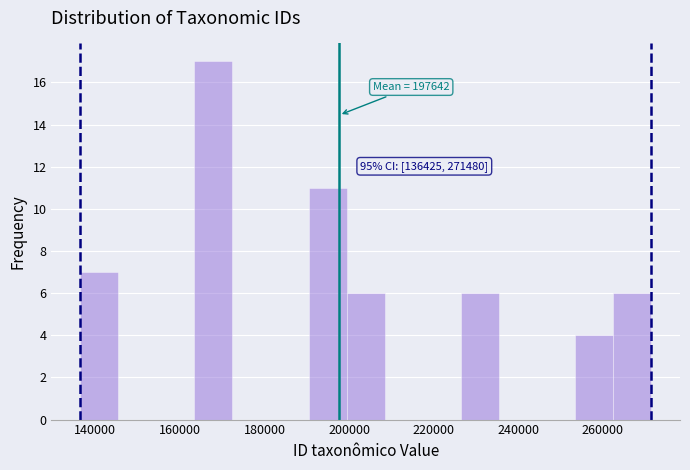

Which range on the x-axis has the tallest bar?

164000 to 172000